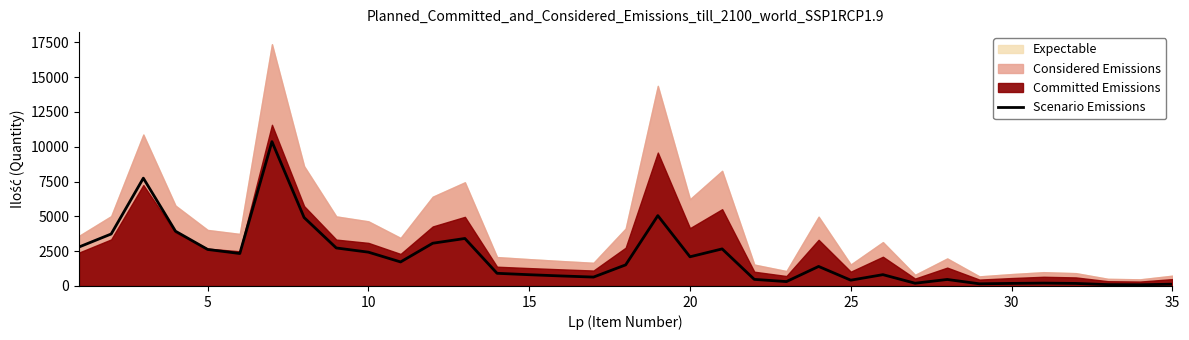

The value of Scenario Emissions at 10 is 3299.2. True or false?

False